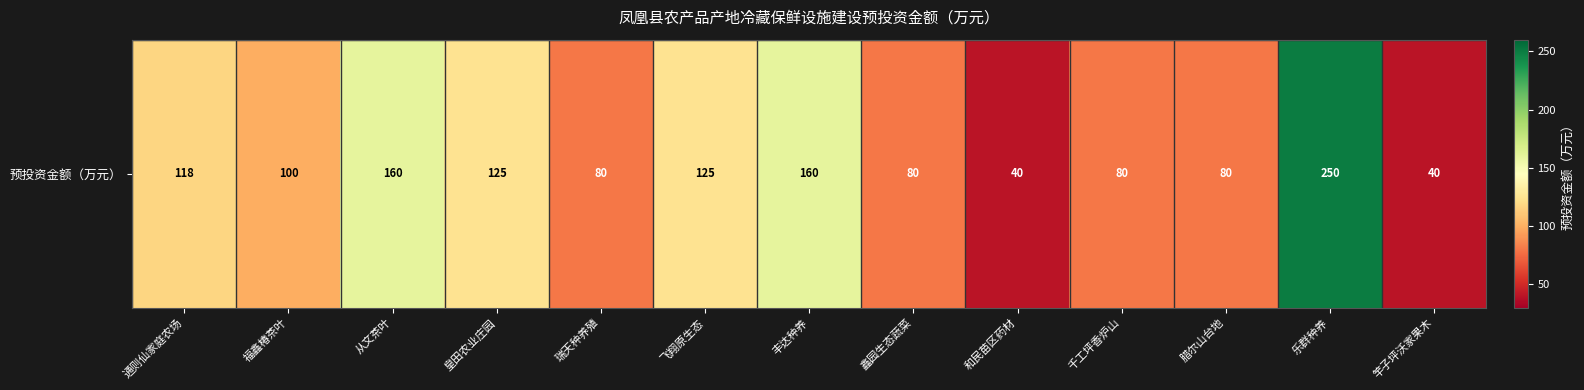

Reading left to right, list all the values displayed in this chart.

117.5	100.0	160.0	125.0	80.0	125.0	160.0	80.0	40.0	80.0	80.0	250.0	40.0